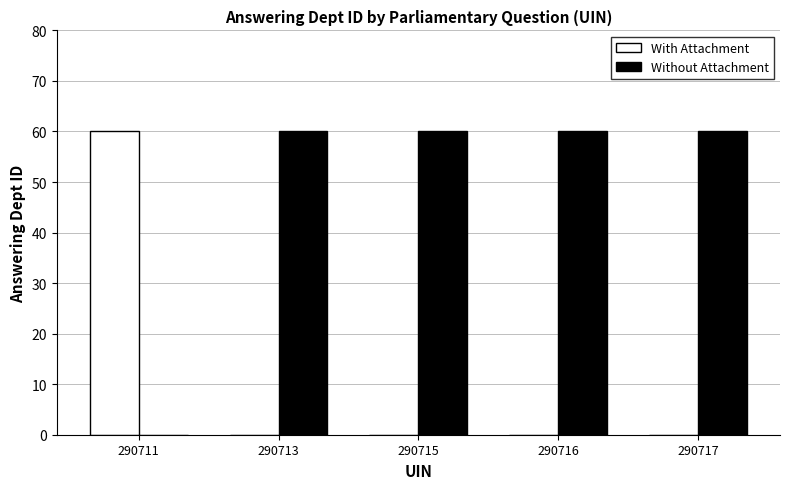

Is the value of With Attachment at 290715 greater than the value of Without Attachment at 290717?

No